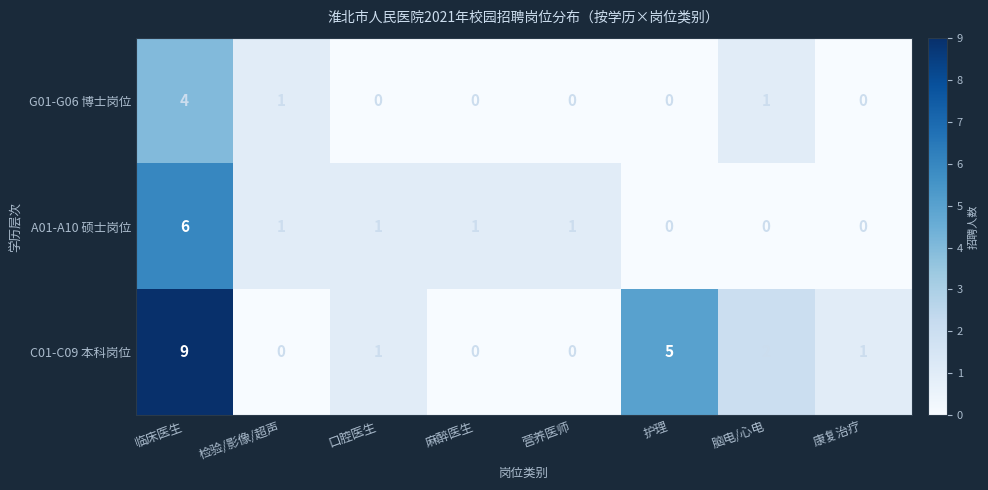

True or false: G01-G06 博士岗位 has a value of 2 at 检验/影像/超声.

False